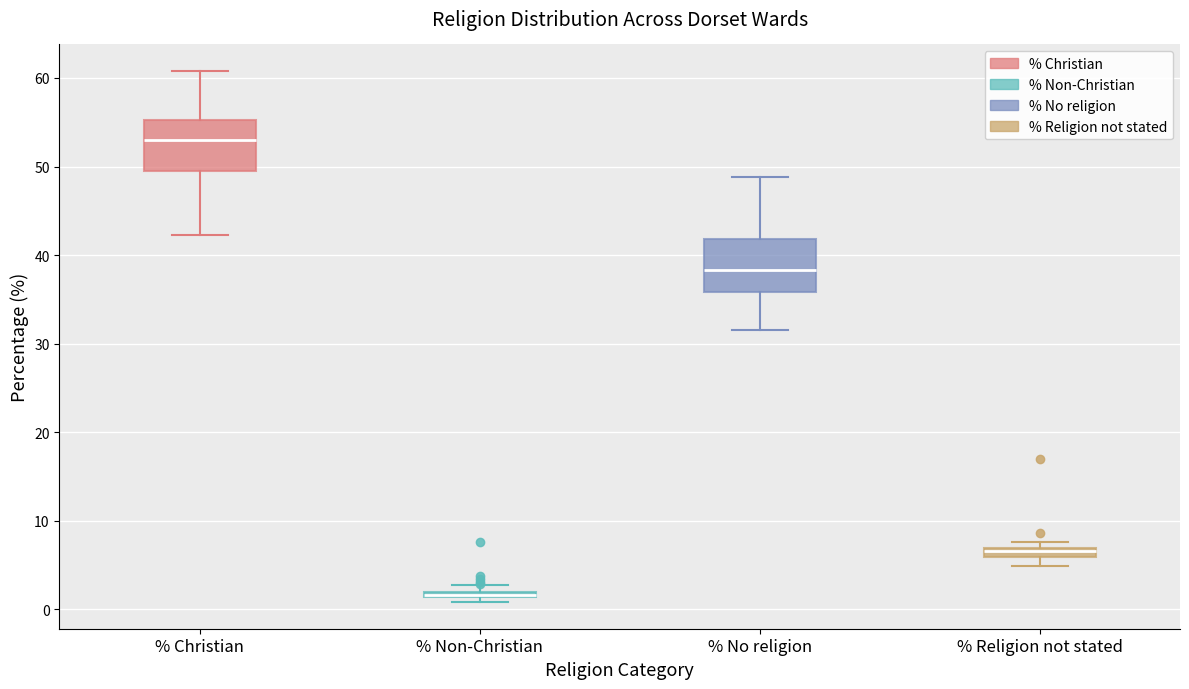

Where does the upper whisker of the box for % Christian end on the y-axis? The values are not printed on the chart, so give them approximately, as read against the axis.

61